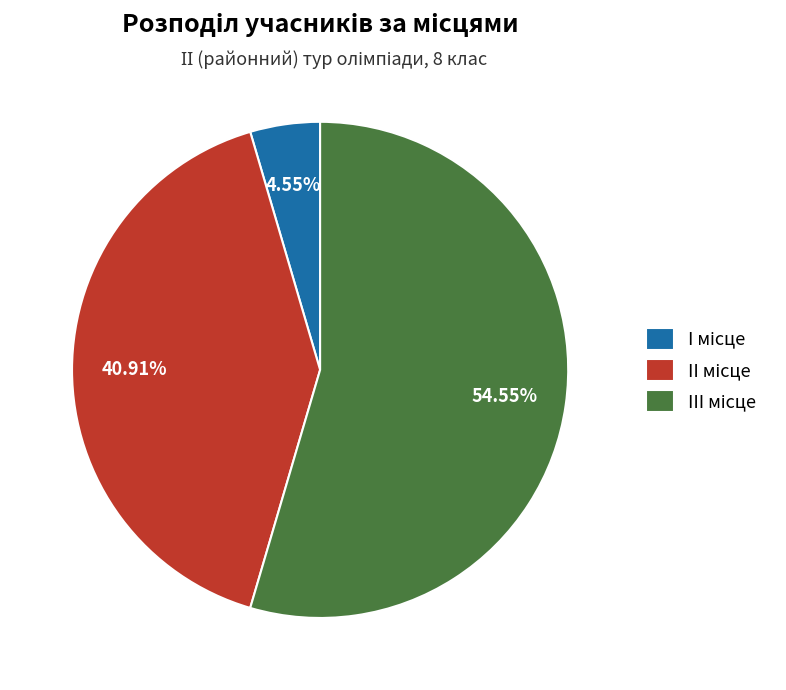

Is there any slice that represents more than half of the pie?

Yes